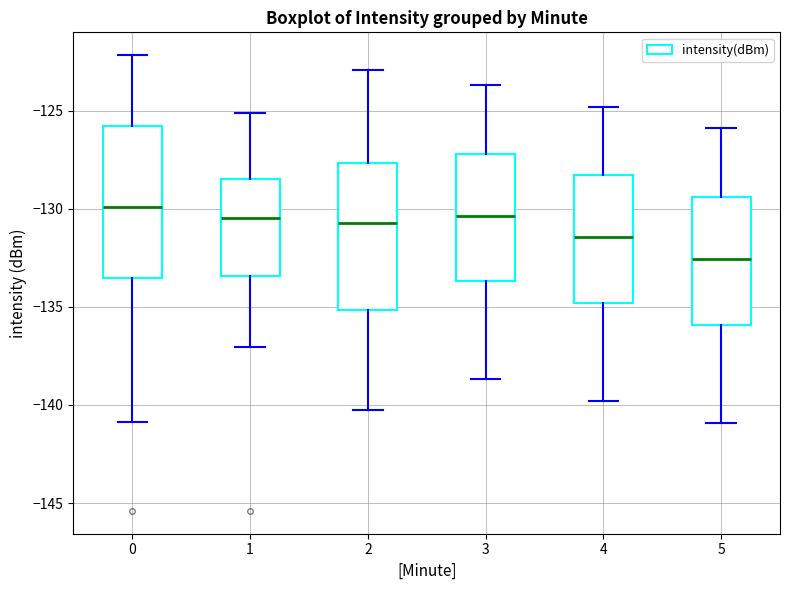

Where does the lower whisker of the box at x = 2 end on the y-axis? The values are not printed on the chart, so give them approximately, as read against the axis.

-140.0